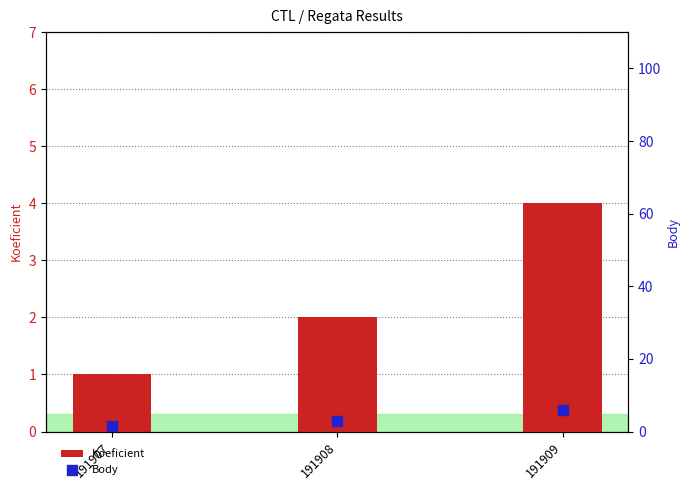

What are all the series names shown in the legend?

Koeficient, Body